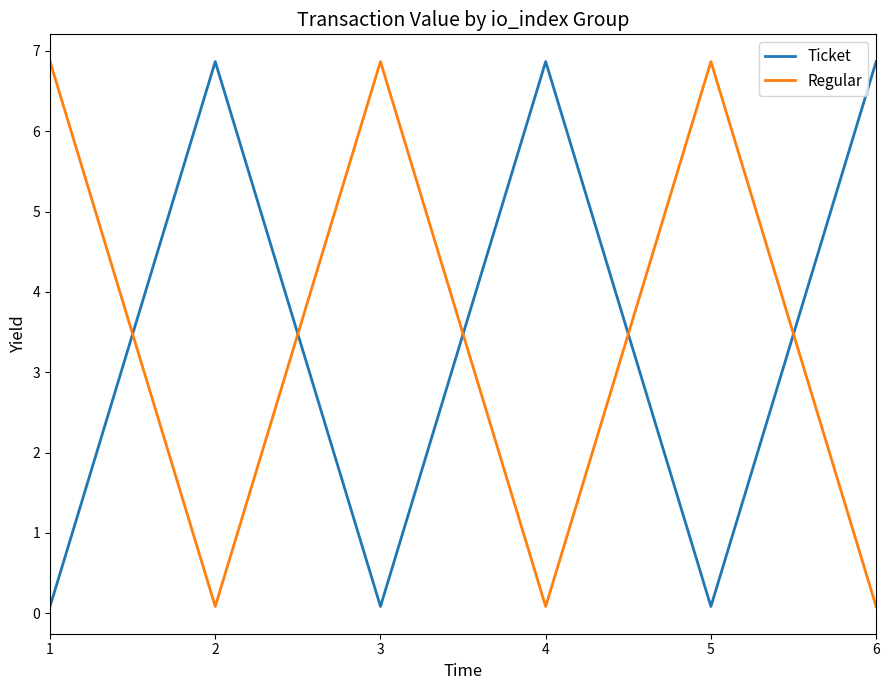

What is the highest value of the Regular series?

6.9